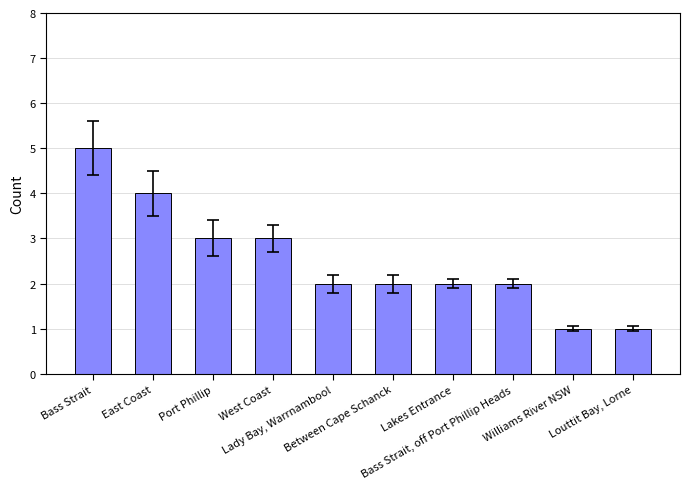

What is the sum of the values at Lady Bay, Warrnambool and Bass Strait?

7